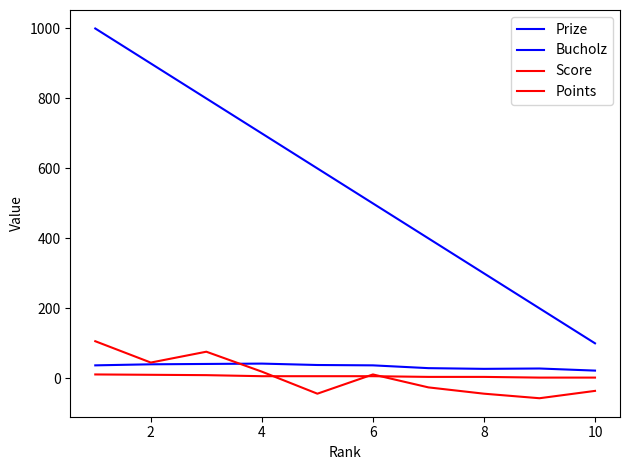

Is this an area chart (filled region under the line)?

No